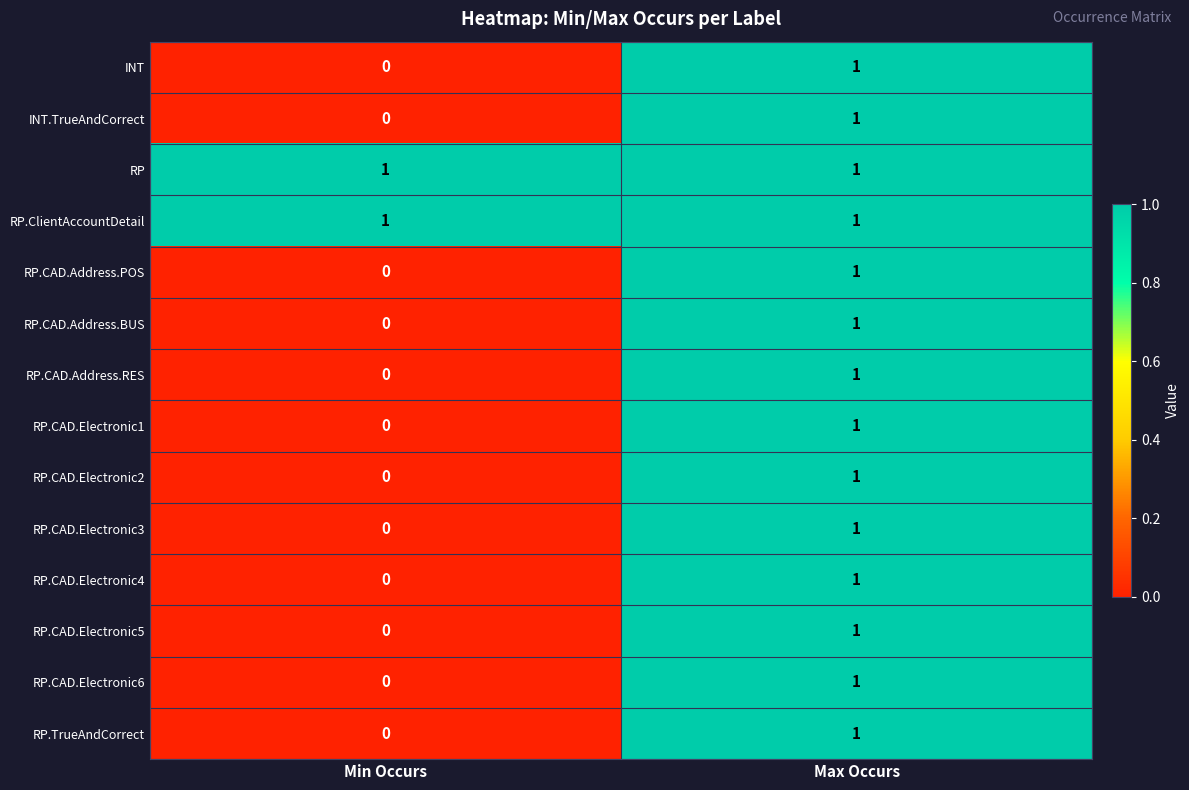

What is the greatest value displayed?

1